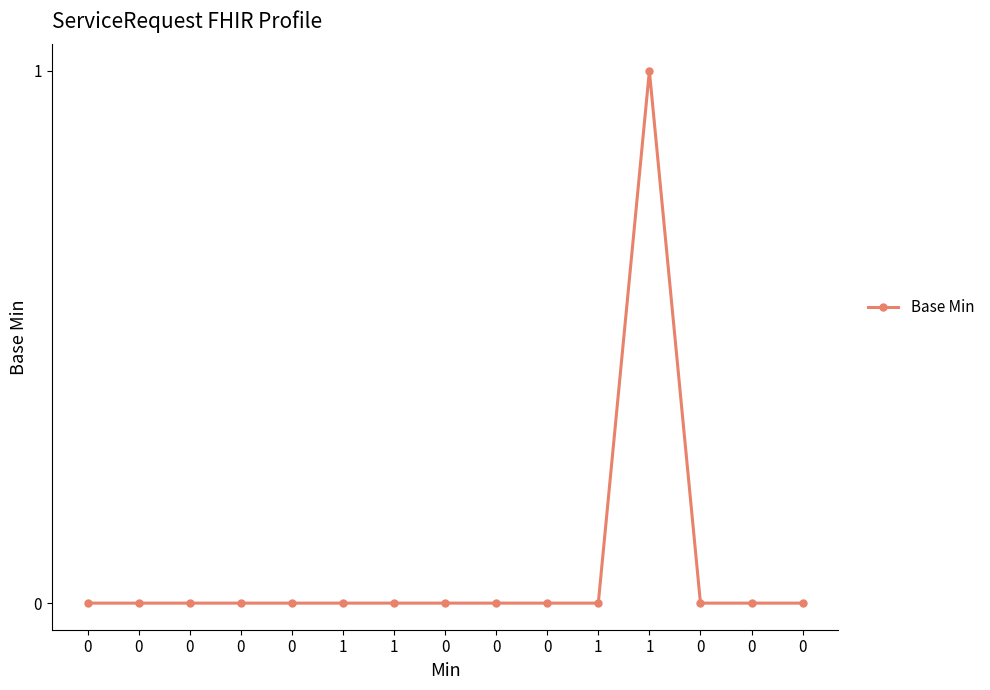

Reading right to left, what are all the values shown in this chart?

0=0	0=0	0=0	1=1	1=0	0=0	0=0	0=0	1=0	1=0	0=0	0=0	0=0	0=0	0=0